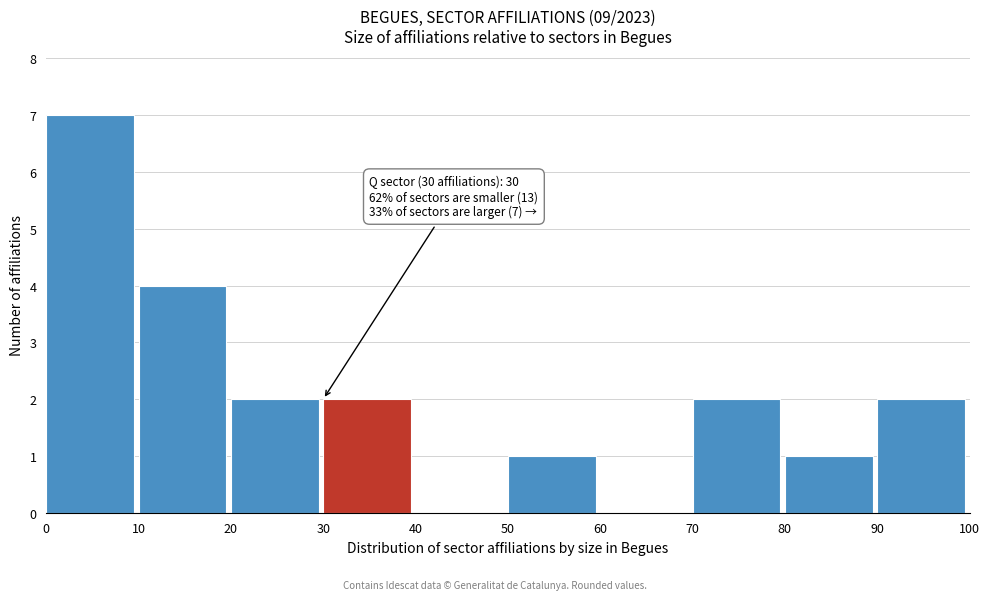

Over which range of the x-axis is the bar tallest?

0 to 10